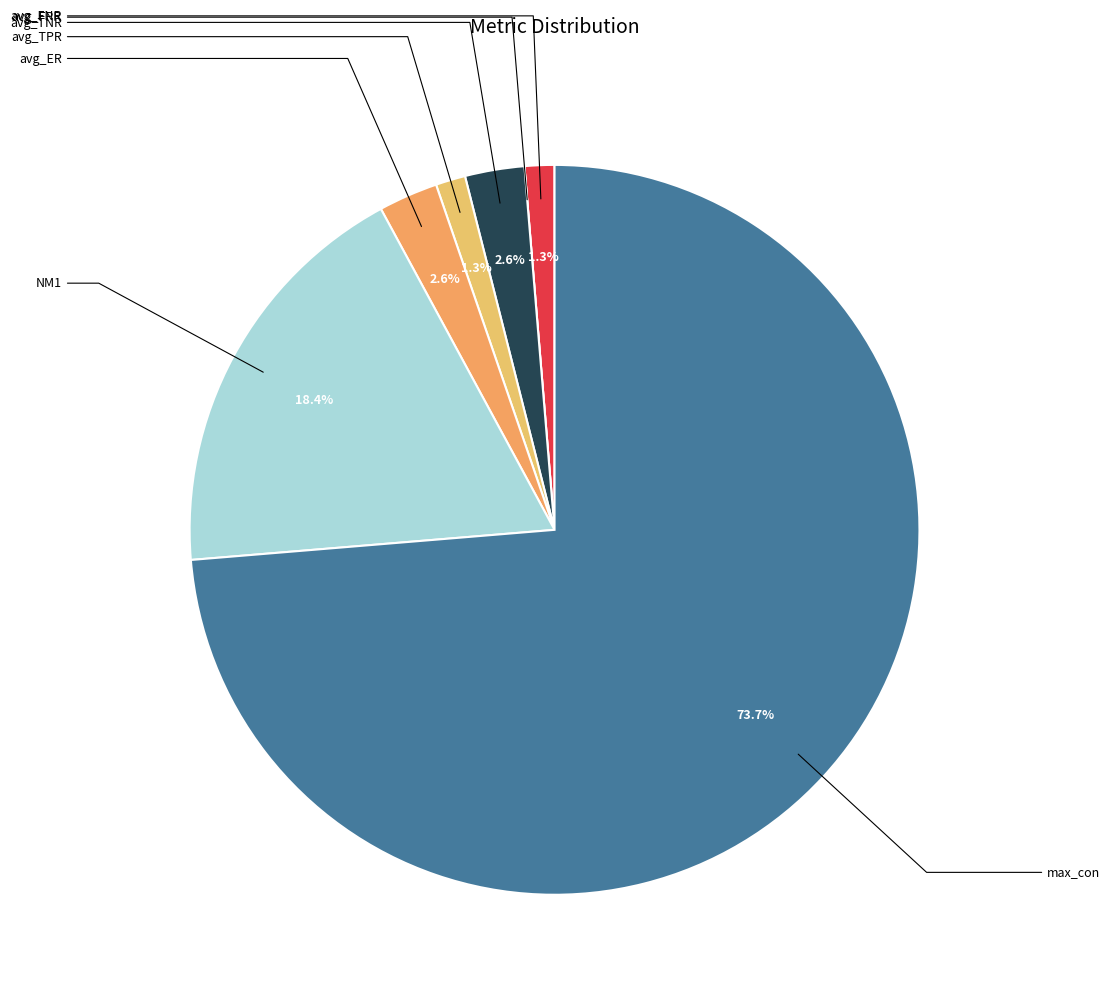

Which category has the smallest portion of the pie?

avg_FPR